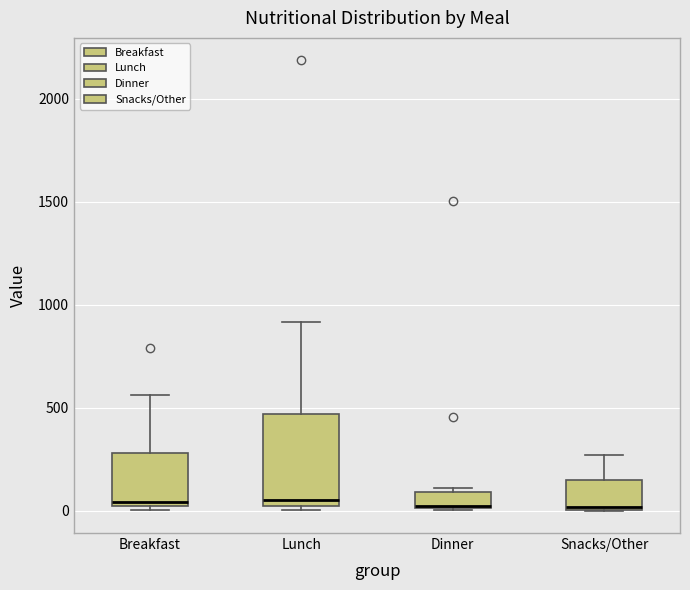

Reading left to right, transcribe this box plot: for each box, give where its median line is, the range the box spans, and where its two whiskers end, as read against the y-axis. The values are not printed on the chart, so give them approximately, as read against the axis.

Breakfast: median 50, box 0 to 300, whiskers 0 (just below the box's lower edge) to 550
Lunch: median 50, box 0 to 450, whiskers 0 (just below the box's lower edge) to 900
Dinner: median 0, box 0 to 100, whiskers 0 to 100 (just above the box's upper edge)
Snacks/Other: median 0 (just above the box's lower edge), box 0 to 150, whiskers 0 to 250